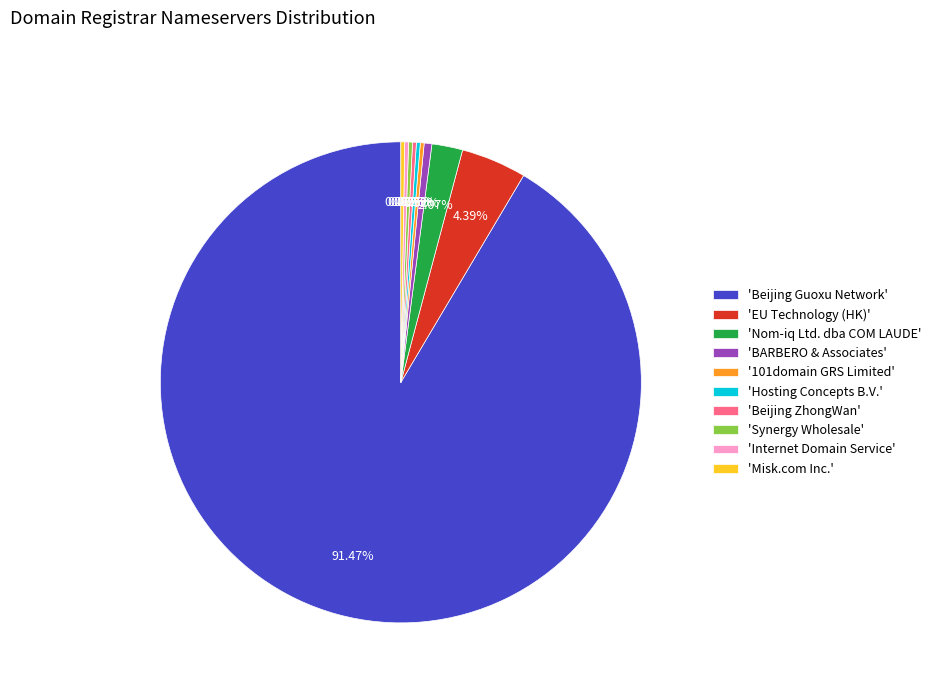

Which category has the biggest portion of the pie?

'Beijing Guoxu Network'